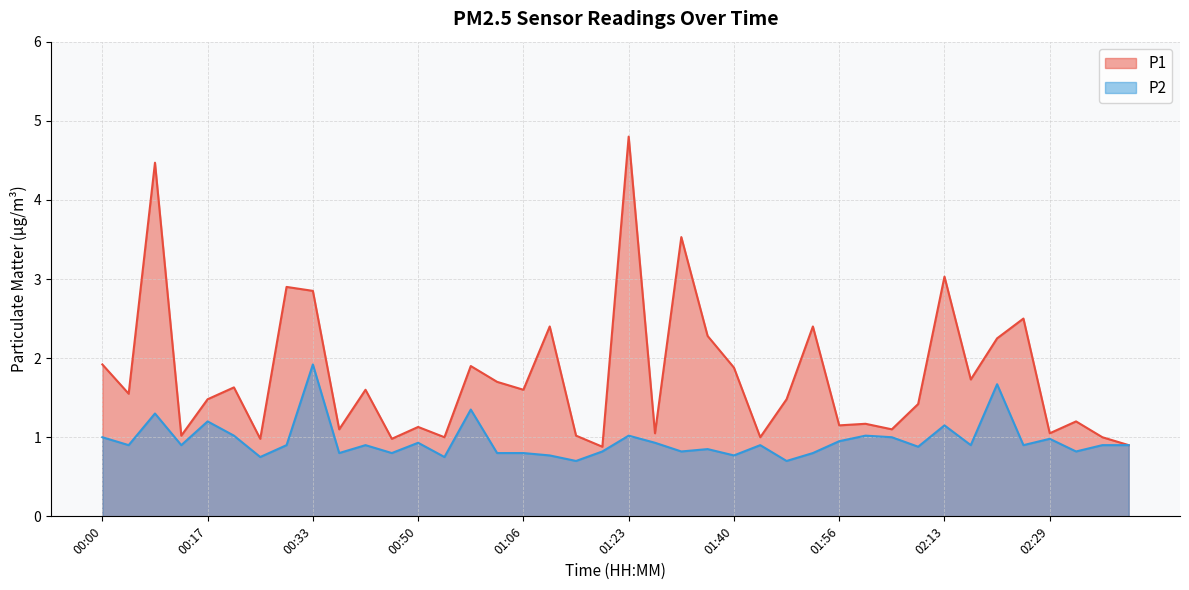

Is the value of P1 at 01:52 greater than the value of P2 at 01:19?

Yes